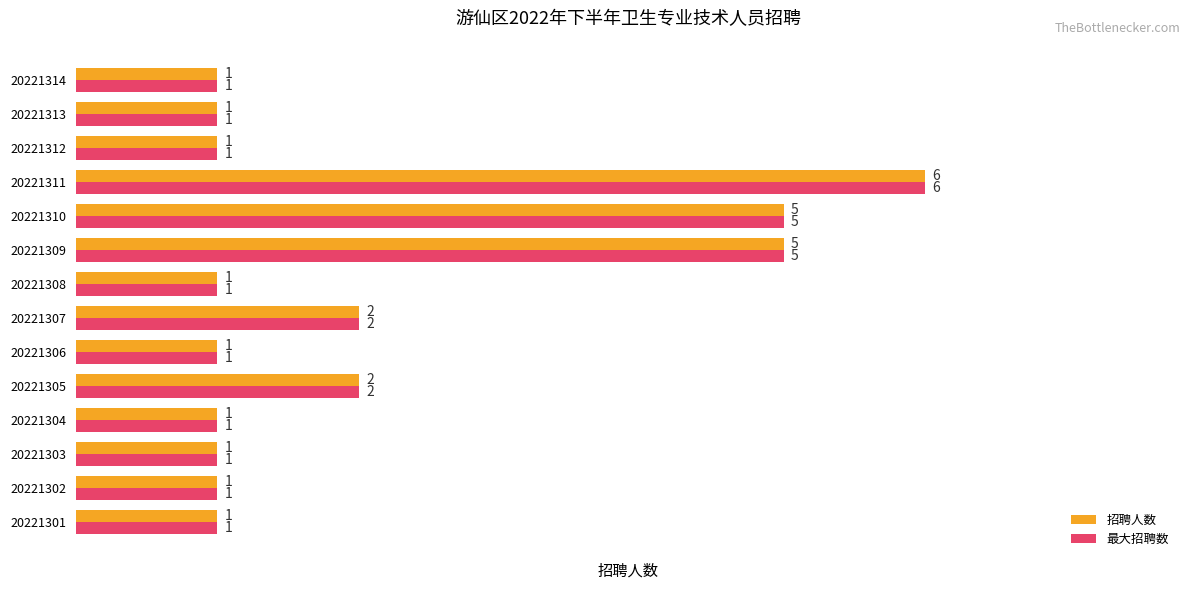

At which category is the sum across all series the highest?

20221311